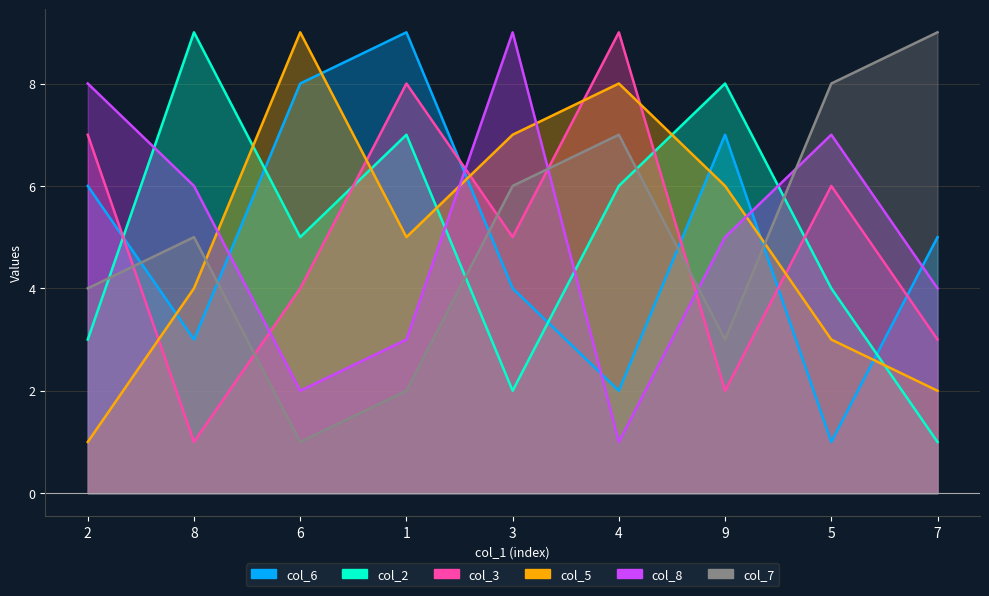

What is the approximate value of col_8 at 4?

1